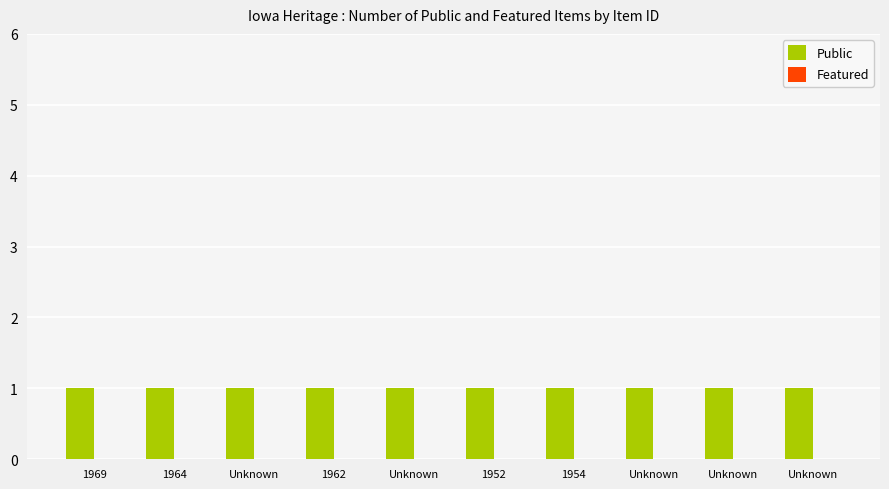

True or false: Public has a value of 1 at 1969.

False